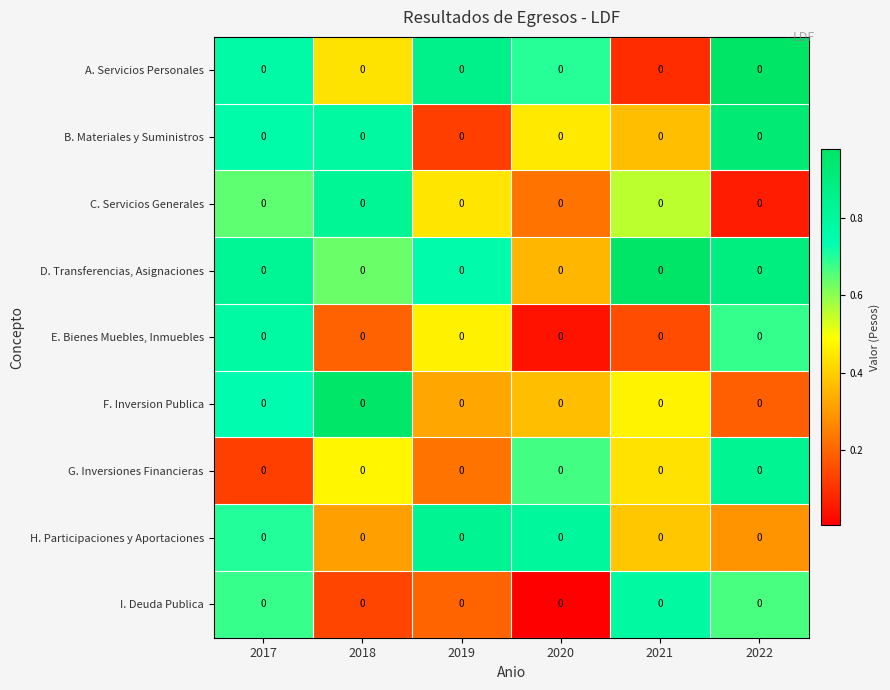

At which category is the sum across all series the highest?

2017